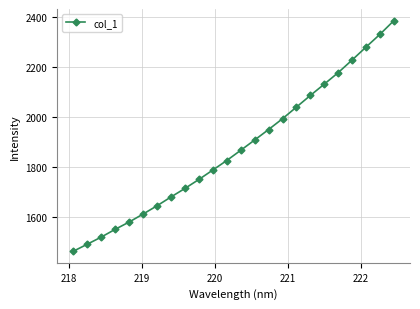

What is the difference between the maximum and minimum values?

924.7